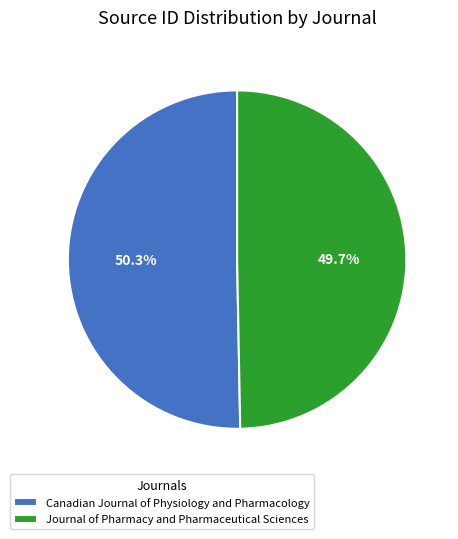

What is the ratio of the value at Canadian Journal of Physiology and Pharmacology to the value at Journal of Pharmacy and Pharmaceutical Sciences?

1.0